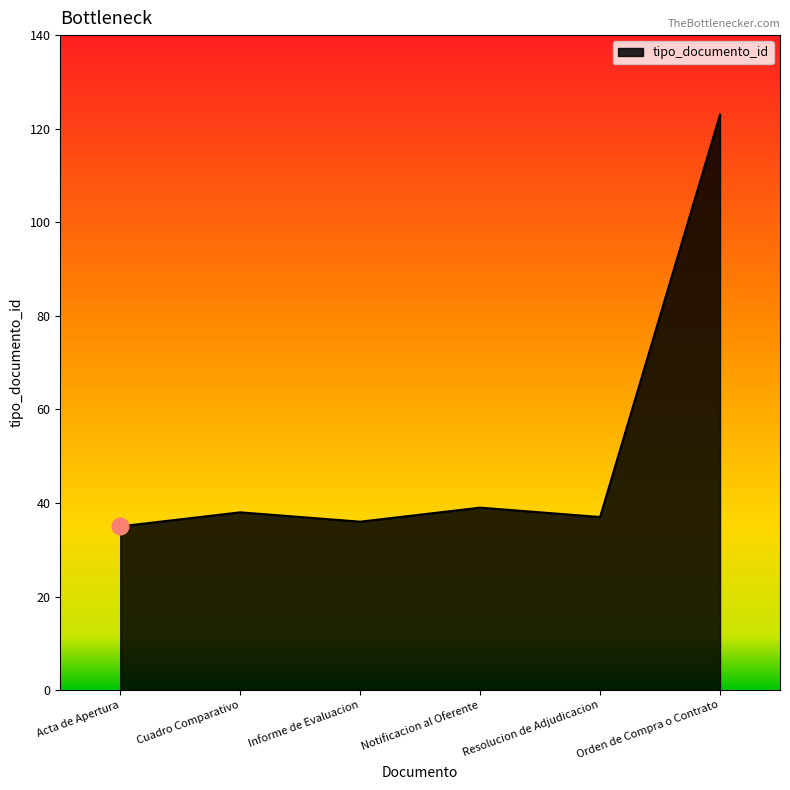

Count the number of data series in this chart.

1